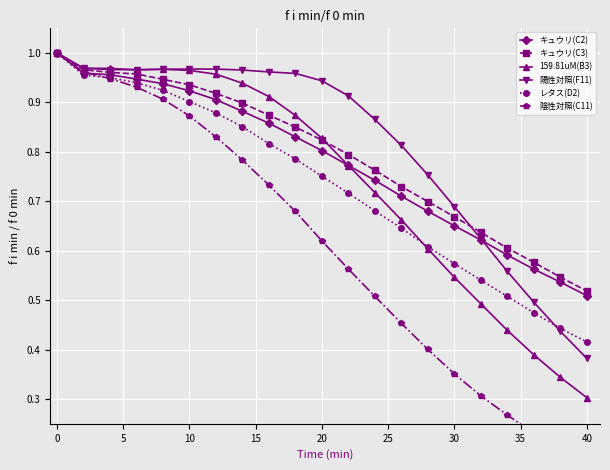

At which label does 陽性対照(F11) reach its minimum?

40